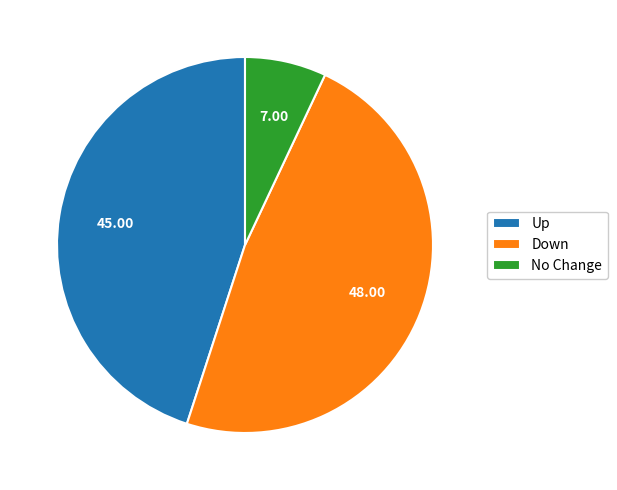

Which slice is the smallest?

No Change